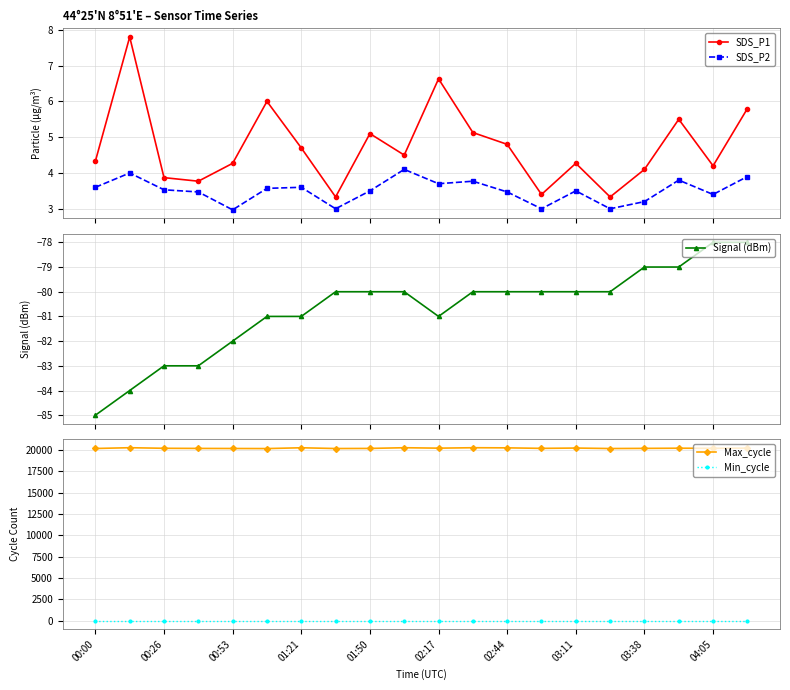

Does the chart have visible grid lines?

Yes